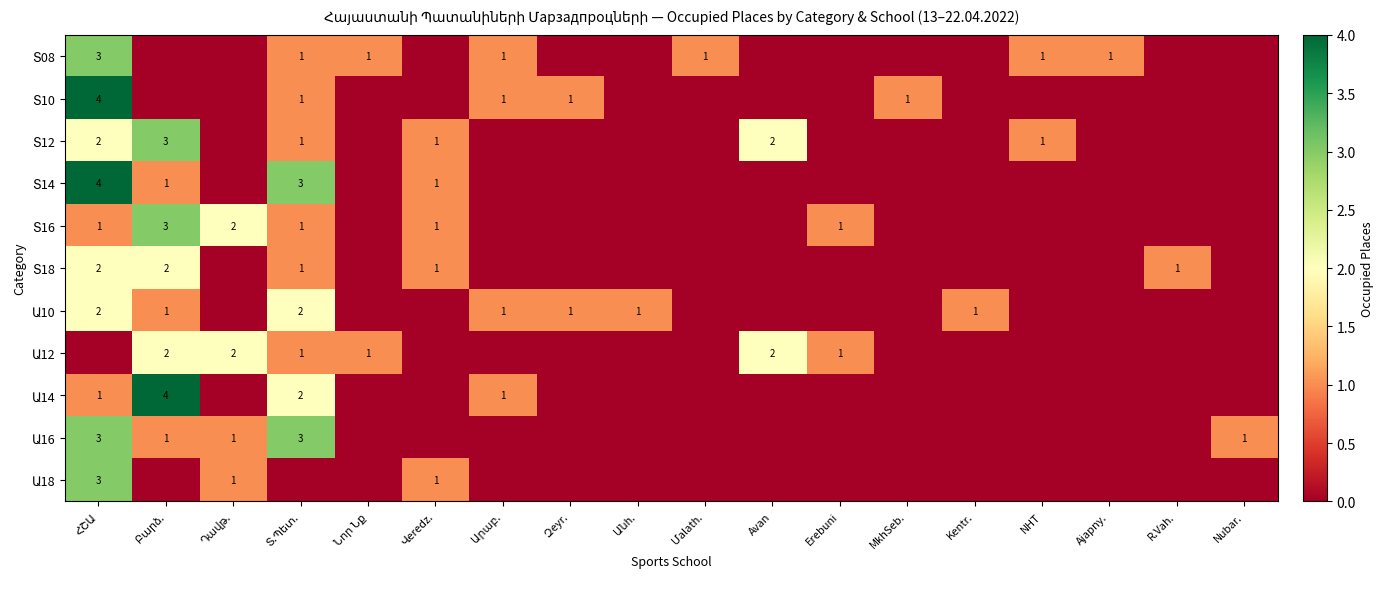

Between Kentr. and MkhSeb., which is larger?

Kentr.